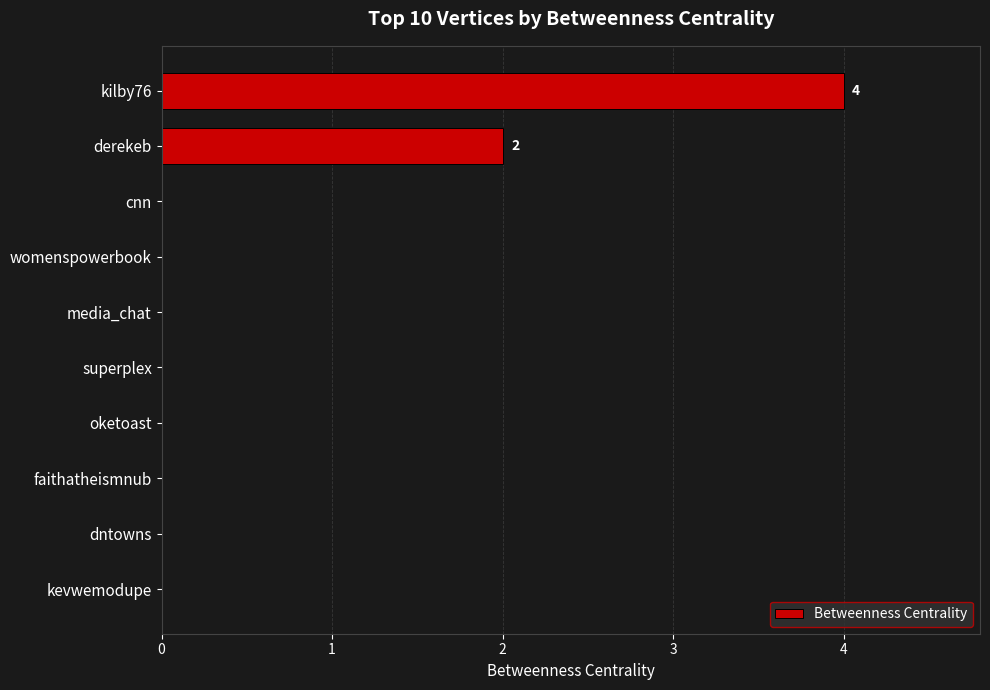

What is the sum of all values?

6